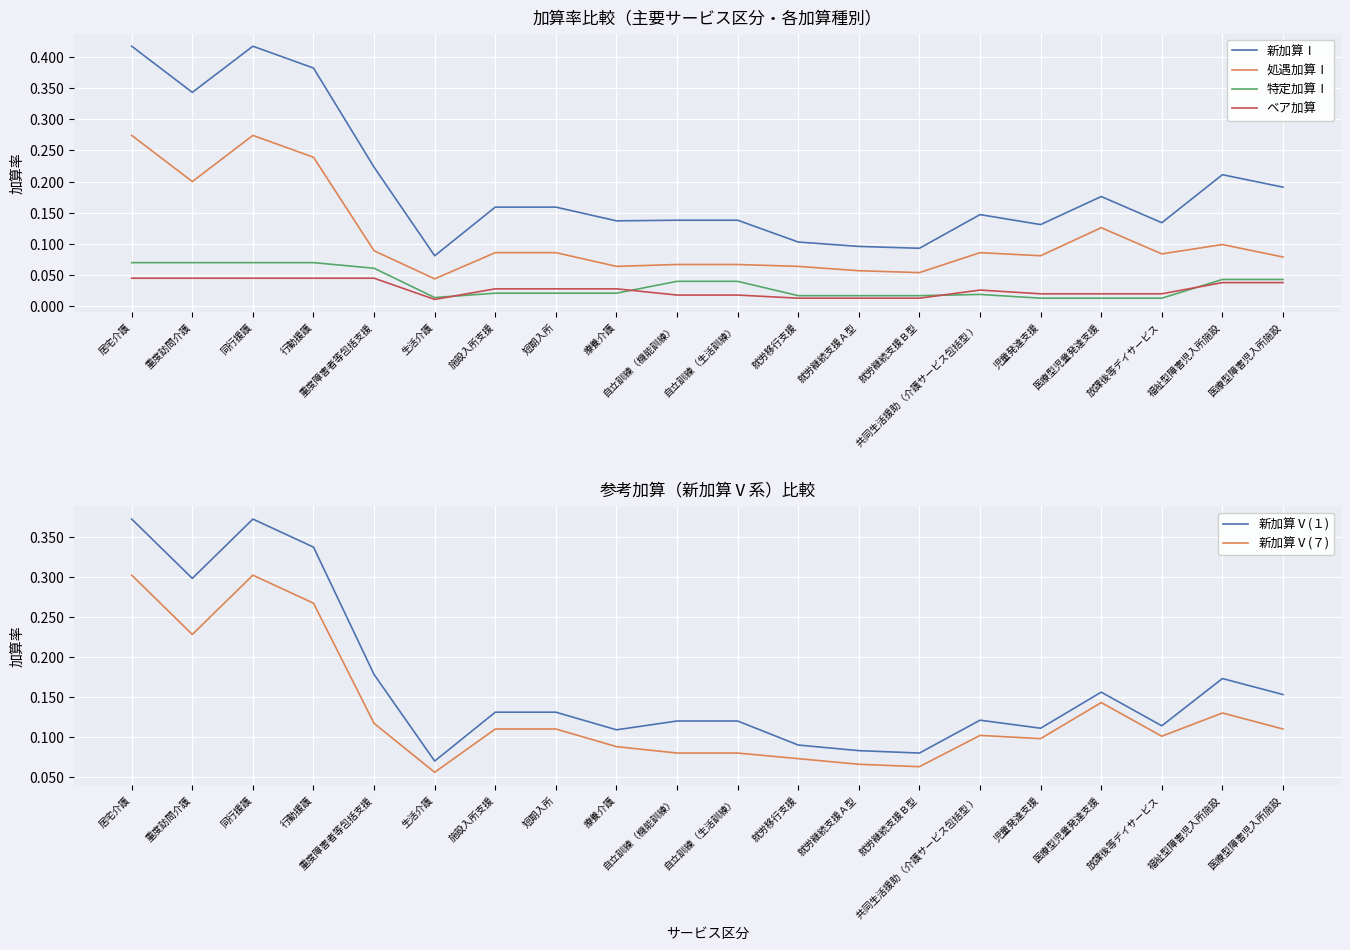

How many lines are shown in the chart?

6